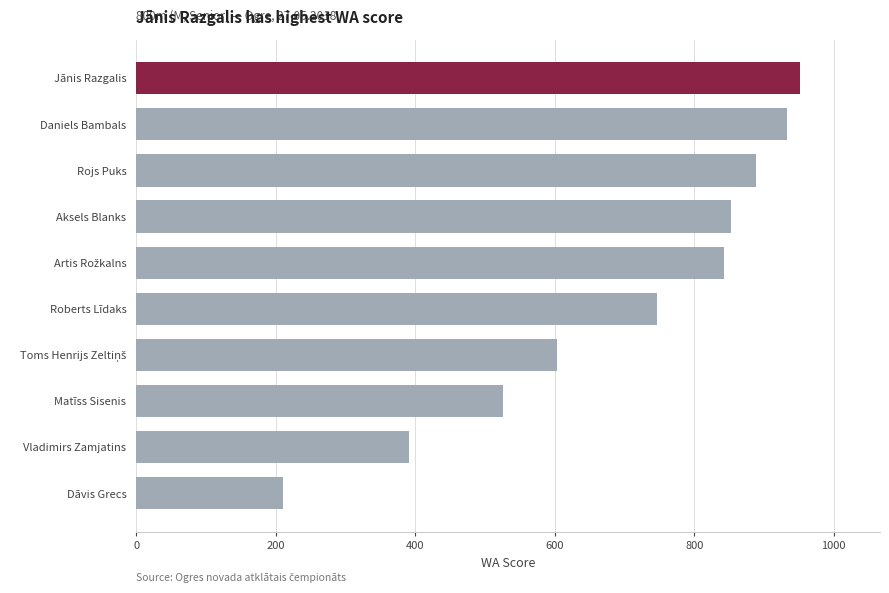

What is the average value?

694